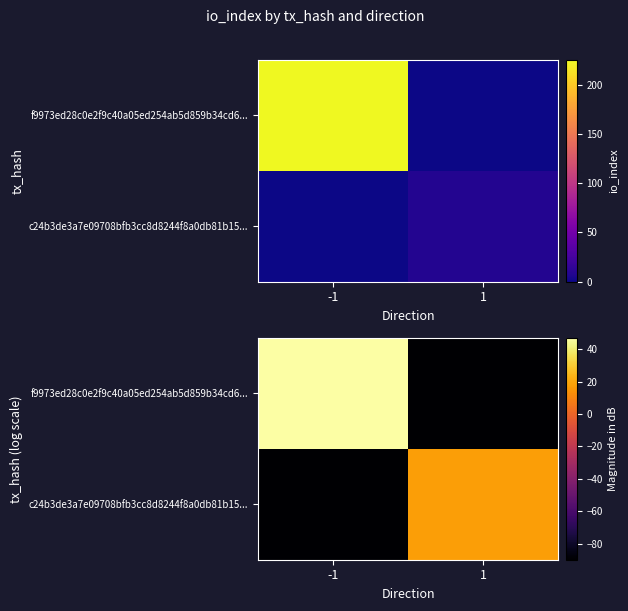

At which label does f9973ed28c0e2f9c40a05ed254ab5d859b34cd6... reach its peak?

-1